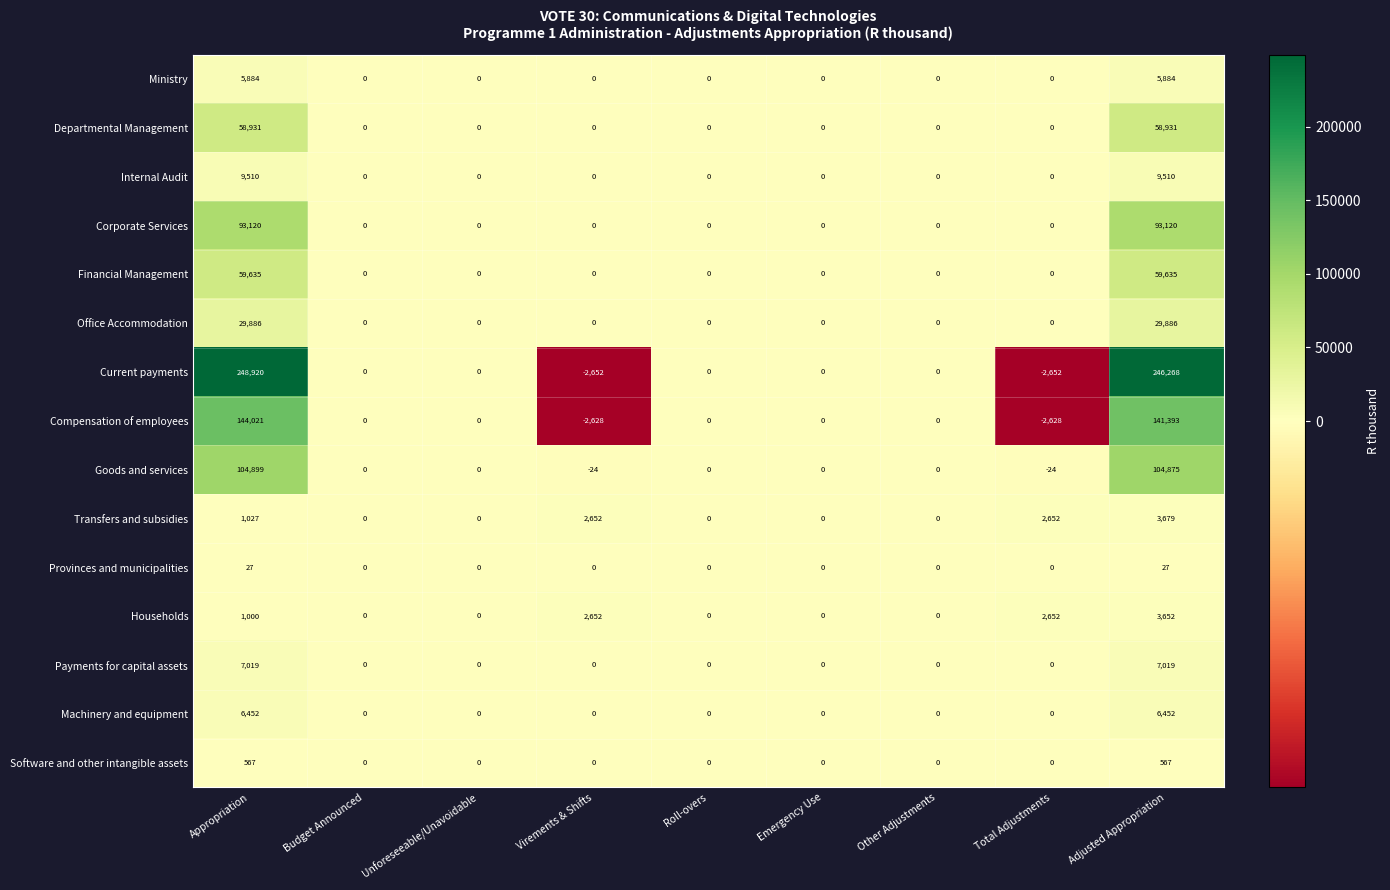

Rank the series by their maximum value, from highest to lowest.

Current payments, Compensation of employees, Goods and services, Corporate Services, Financial Management, Departmental Management, Office Accommodation, Internal Audit, Payments for capital assets, Machinery and equipment, Ministry, Transfers and subsidies, Households, Software and other intangible assets, Provinces and municipalities